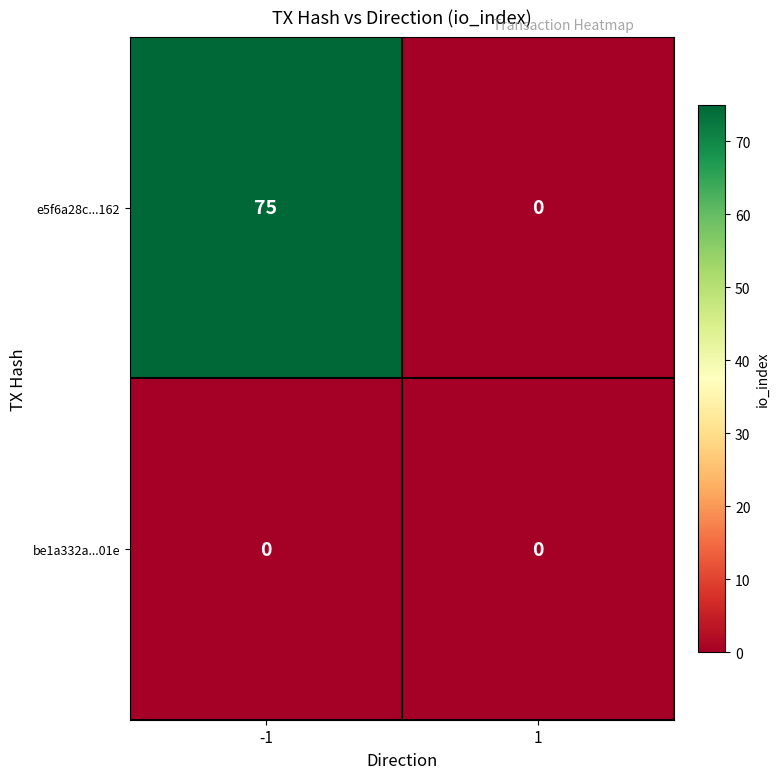

The value of e5f6a28c...162 at 1 is 0. True or false?

True